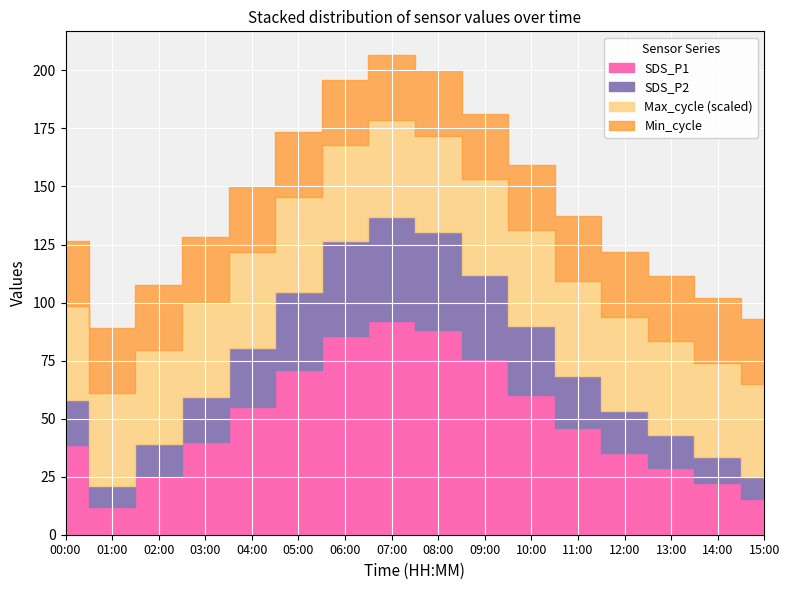

How many interior local peaks does the SDS_P2 series have?

1